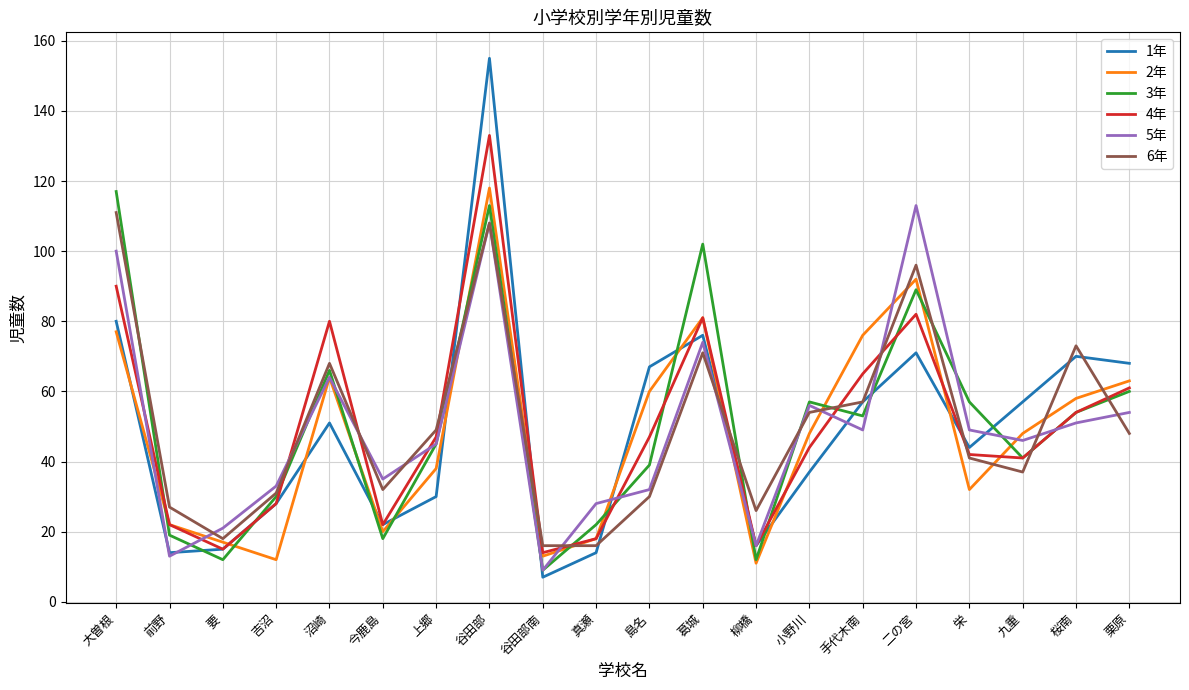

What is the spread (max minus min) of values at 栗原?

20